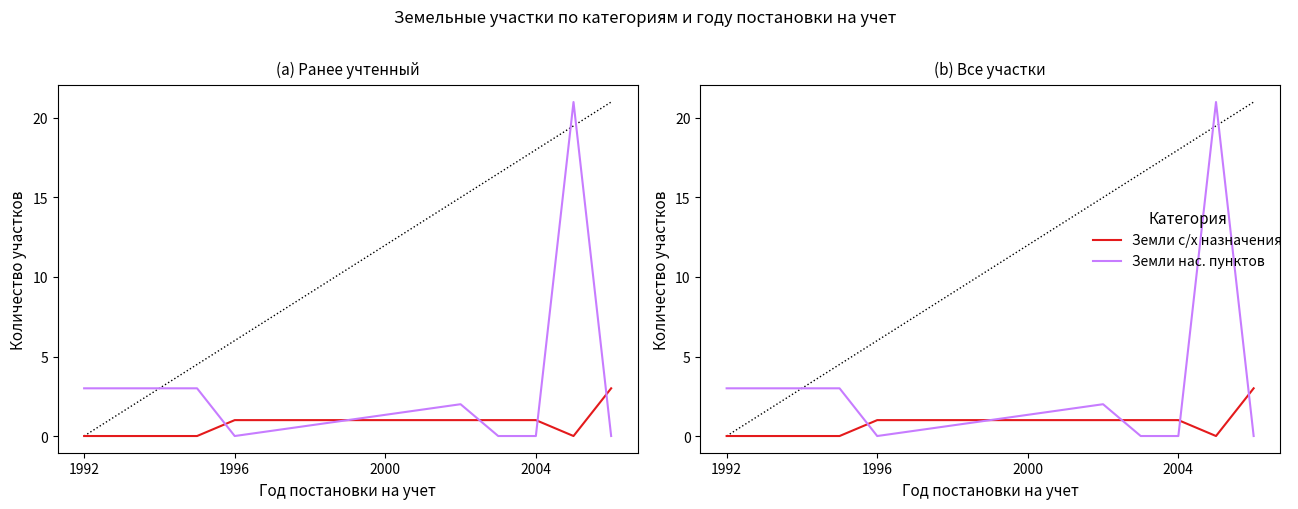

List the series in order of their overall mean, lowest first.

Земли с/х назначения, Земли нас. пунктов